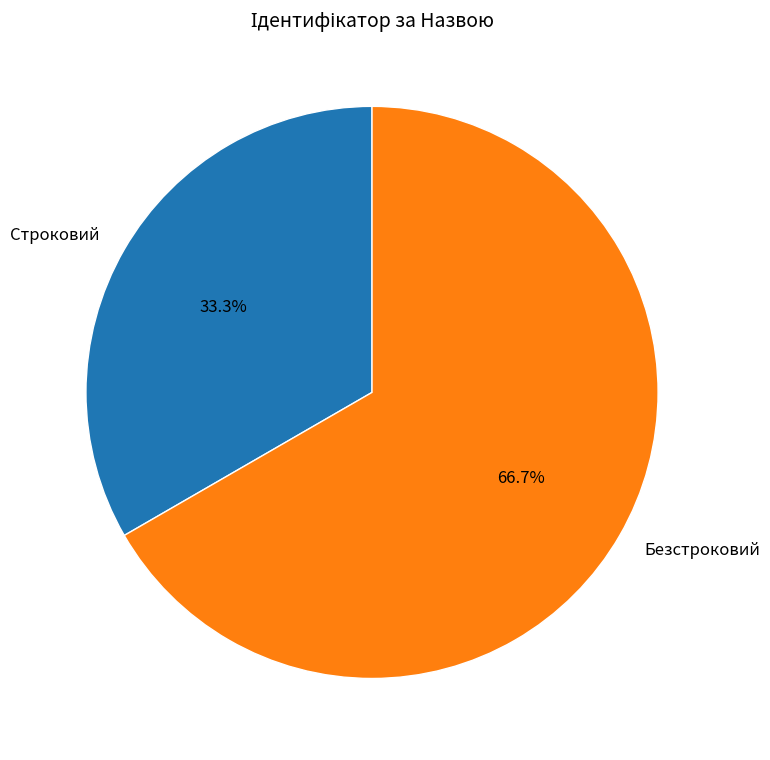

Which slice is the largest?

Безстроковий